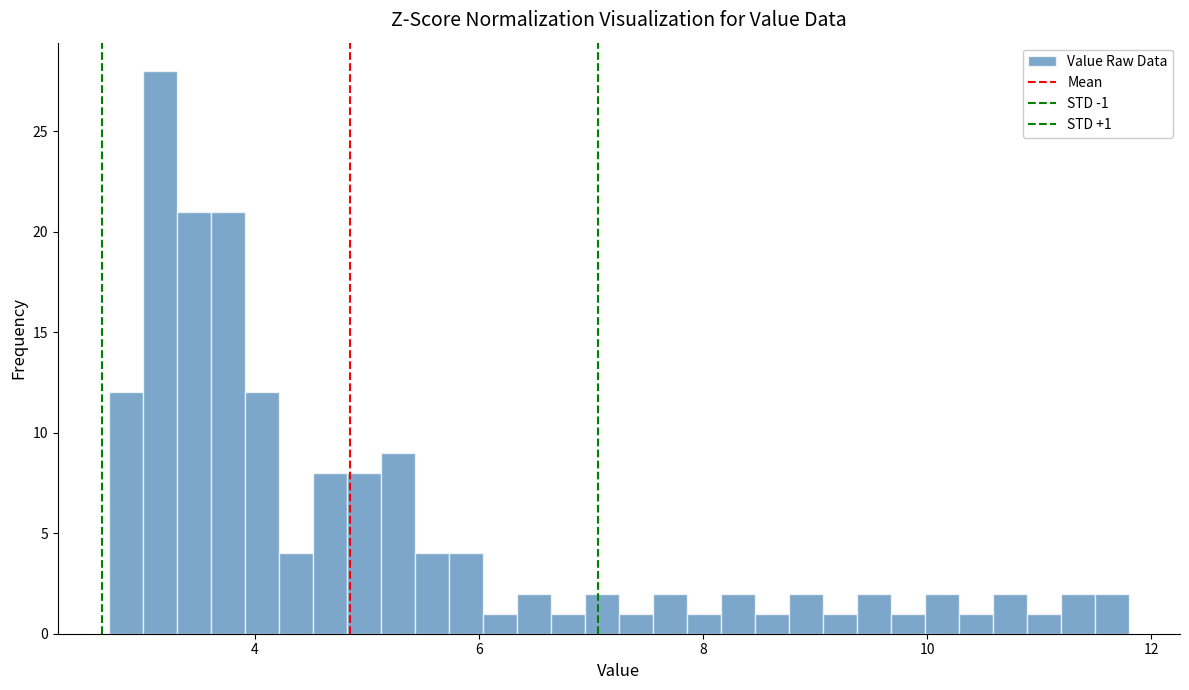

Read against the x-axis, roughly where is the centre of the tallest bar?

3.2